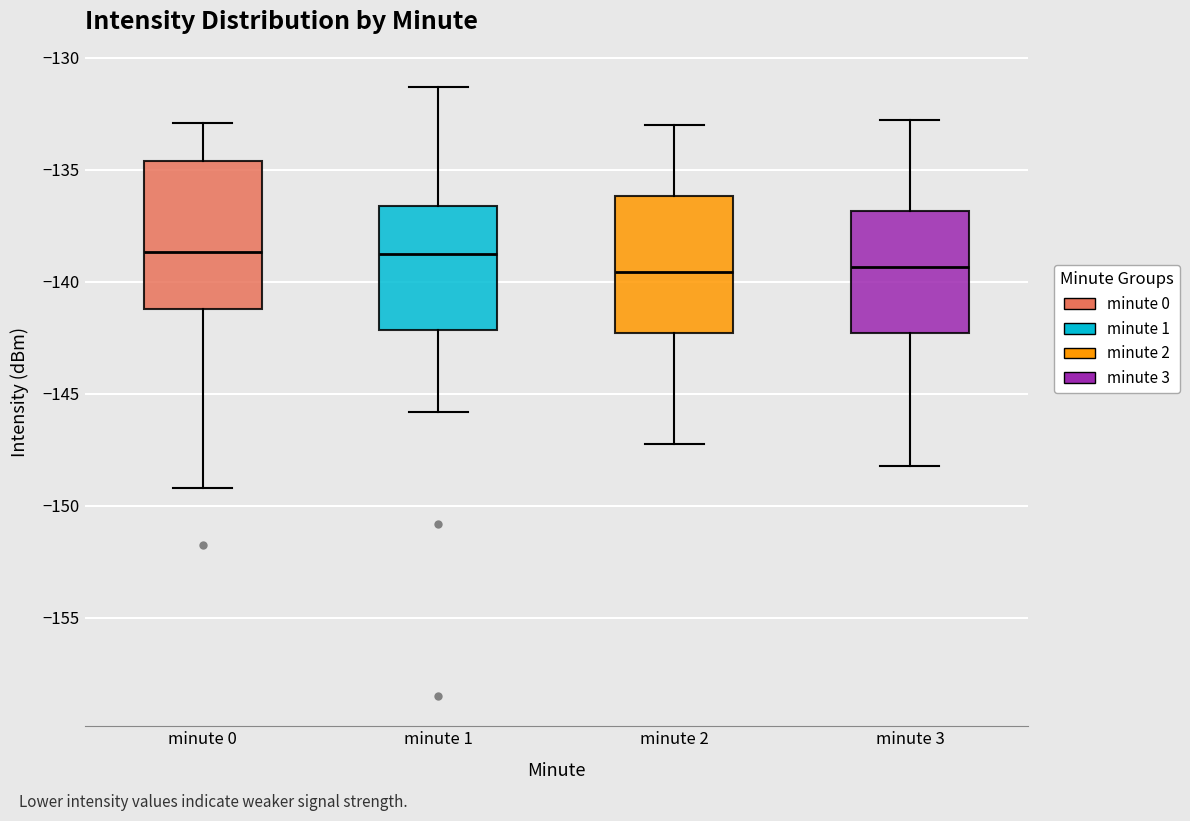

Where is the upper edge of the box for minute 3 on the y-axis? The values are not printed on the chart, so give them approximately, as read against the axis.

-137.0